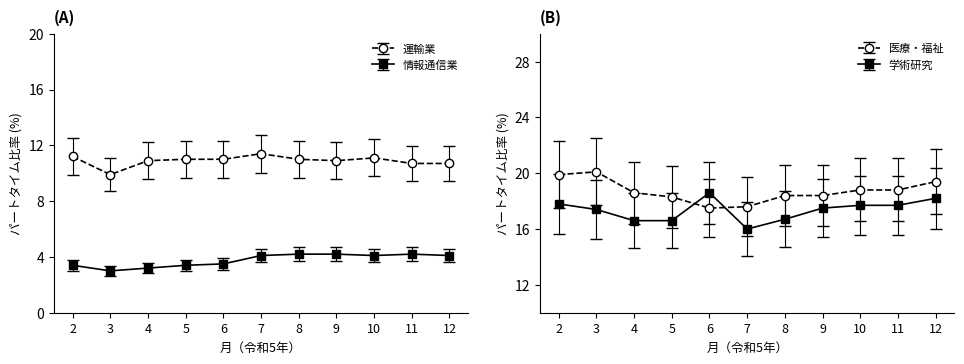

The 情報通信業 series shows 4.1 at 10. True or false?

True